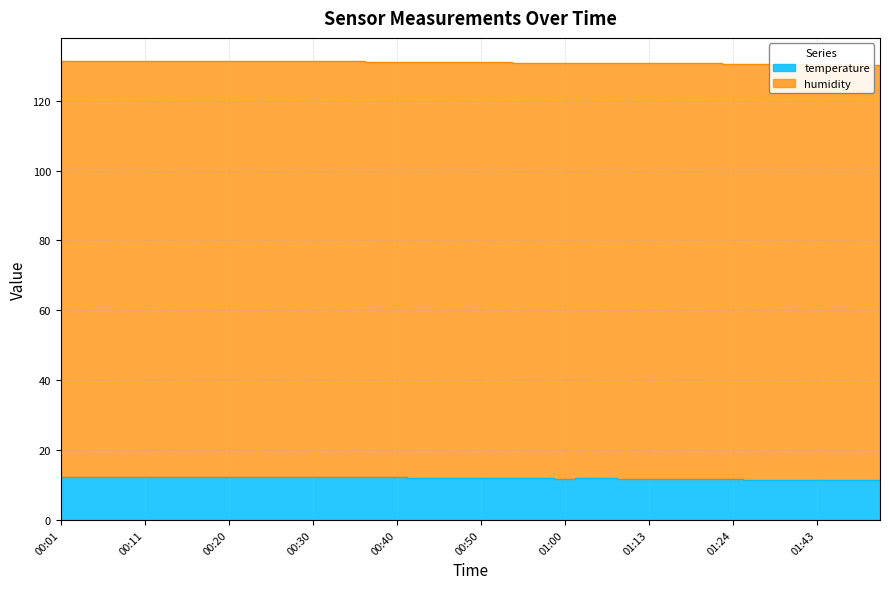

What is the sum of the values at 00:50 and 00:03?

24.4